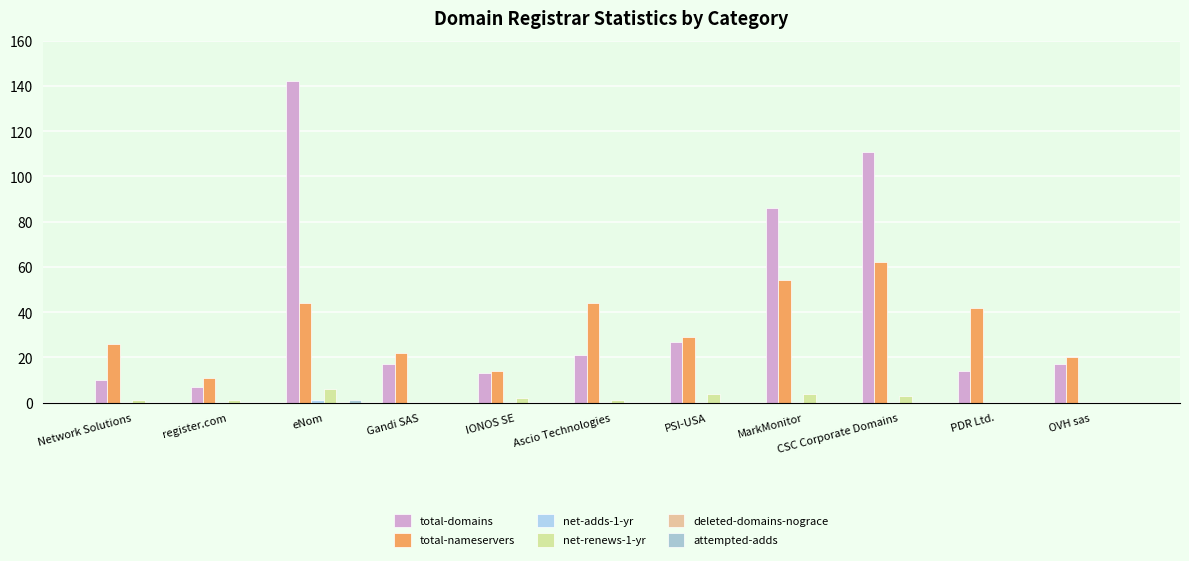

The value of total-domains at OVH sas is 17. True or false?

True